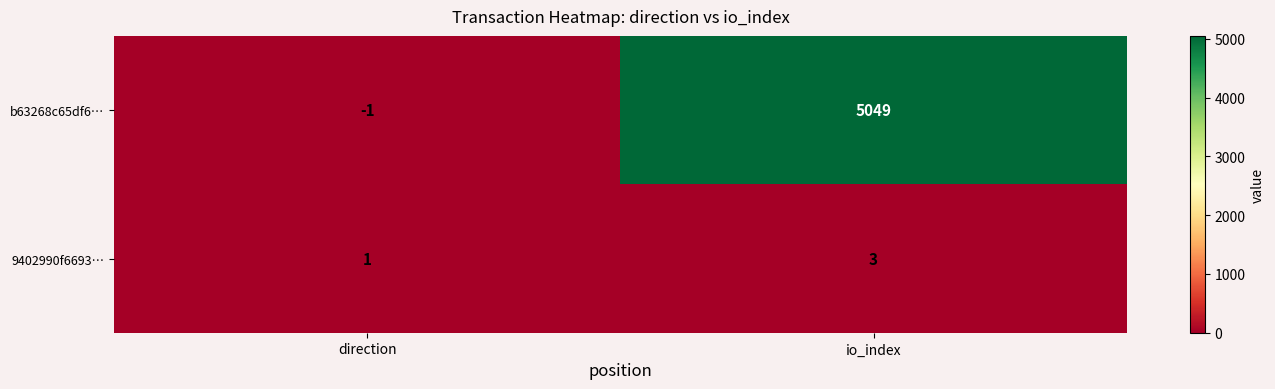

Rank the categories by 9402990f6693… value from lowest to highest.

direction, io_index